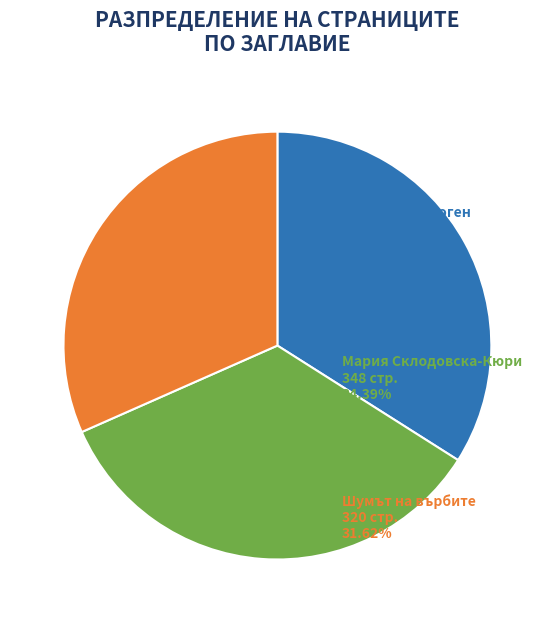

Does any single category account for the majority?

No